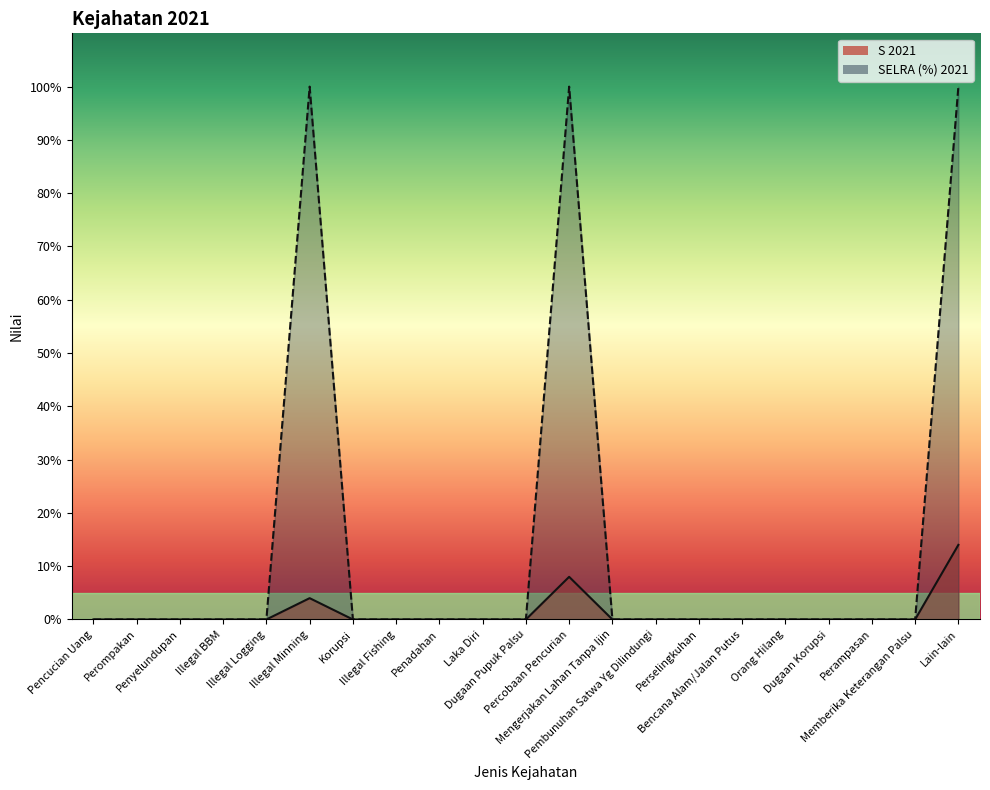

At which category is the sum across all series the highest?

Lain-lain